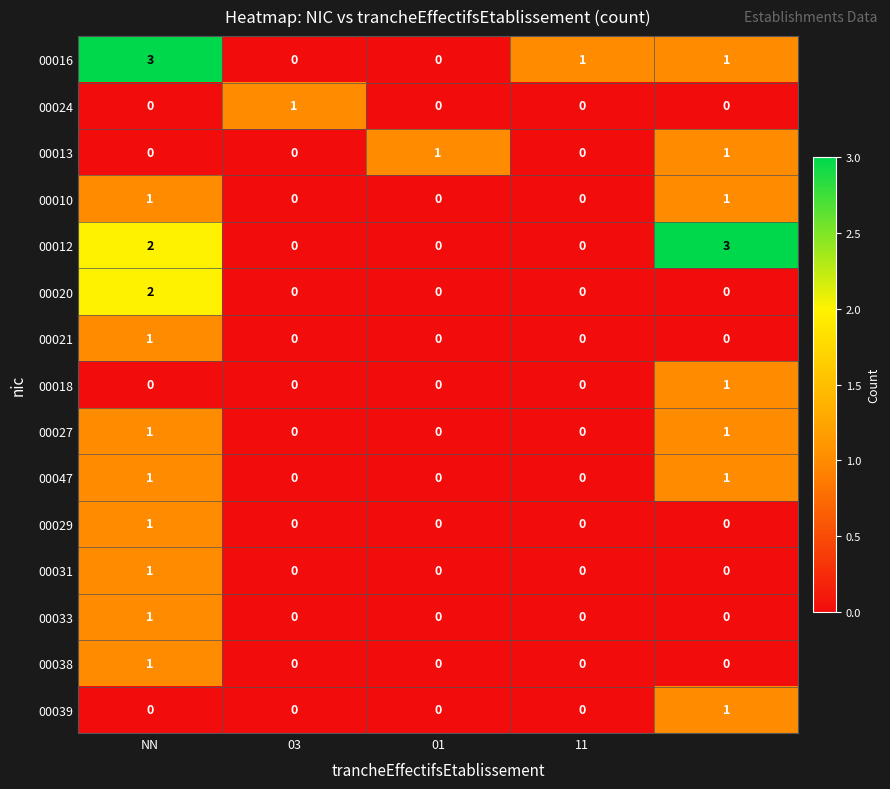

At how many categories does at least one series exceed 0?

5